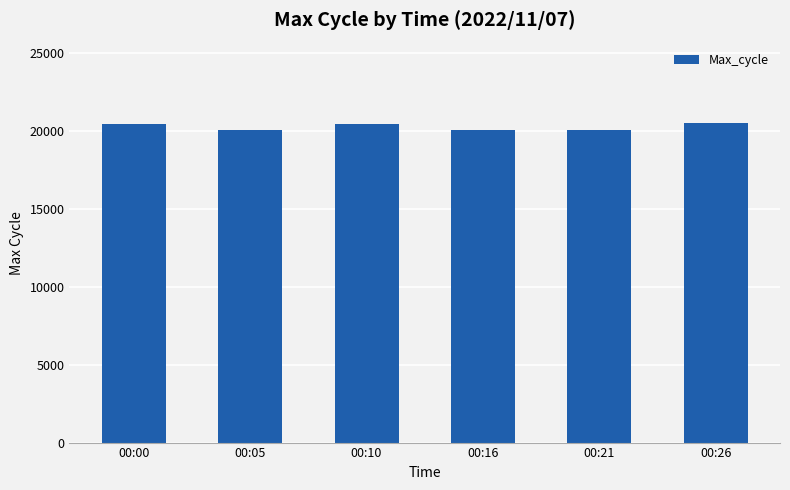

The value at 00:26 is 20522. True or false?

True